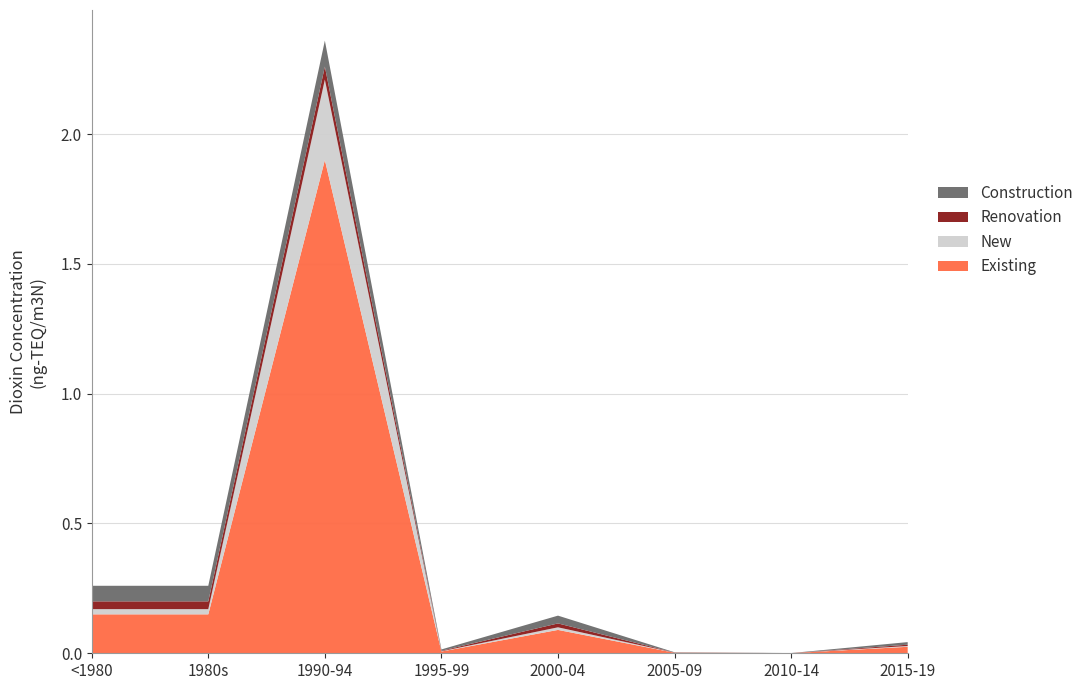

True or false: Existing has a value of 0.0 at 2010-14.

True